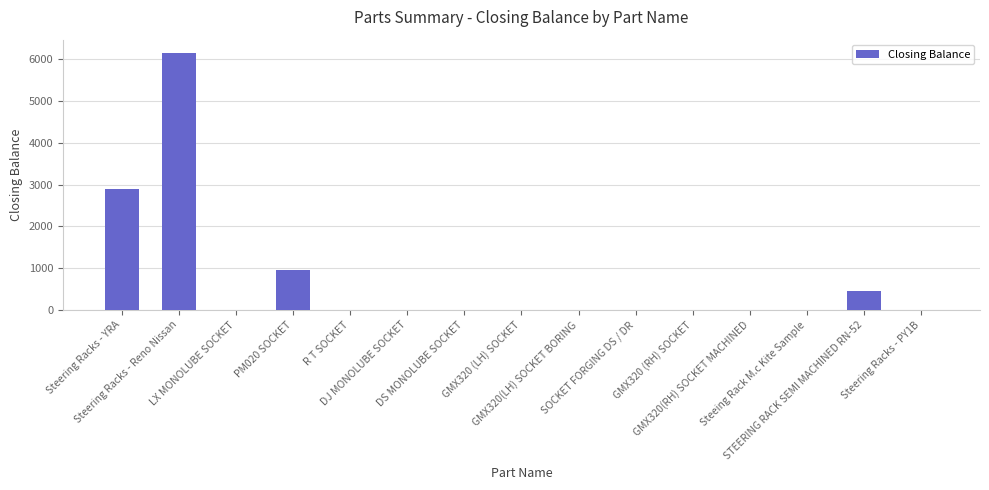

Is it true that the value at GMX320 (RH) SOCKET is -2322?

False